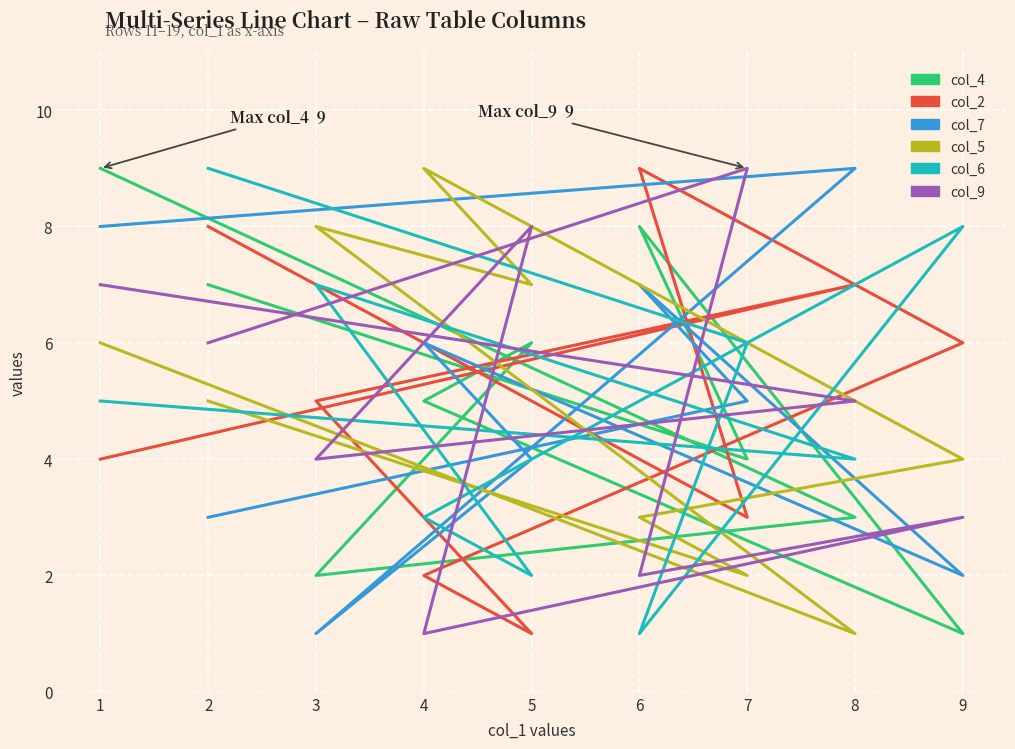

Reading left to right, list all the values displayed in this chart.

col_4: 1=9	8=3	3=2	5=6	4=5	9=1	6=8	7=4	2=7
col_2: 1=4	8=7	3=5	5=1	4=2	9=6	6=9	7=3	2=8
col_7: 1=8	8=9	3=1	5=4	4=6	9=2	6=7	7=5	2=3
col_5: 1=6	8=1	3=8	5=7	4=9	9=4	6=3	7=2	2=5
col_6: 1=5	8=4	3=7	5=2	4=3	9=8	6=1	7=6	2=9
col_9: 1=7	8=5	3=4	5=8	4=1	9=3	6=2	7=9	2=6